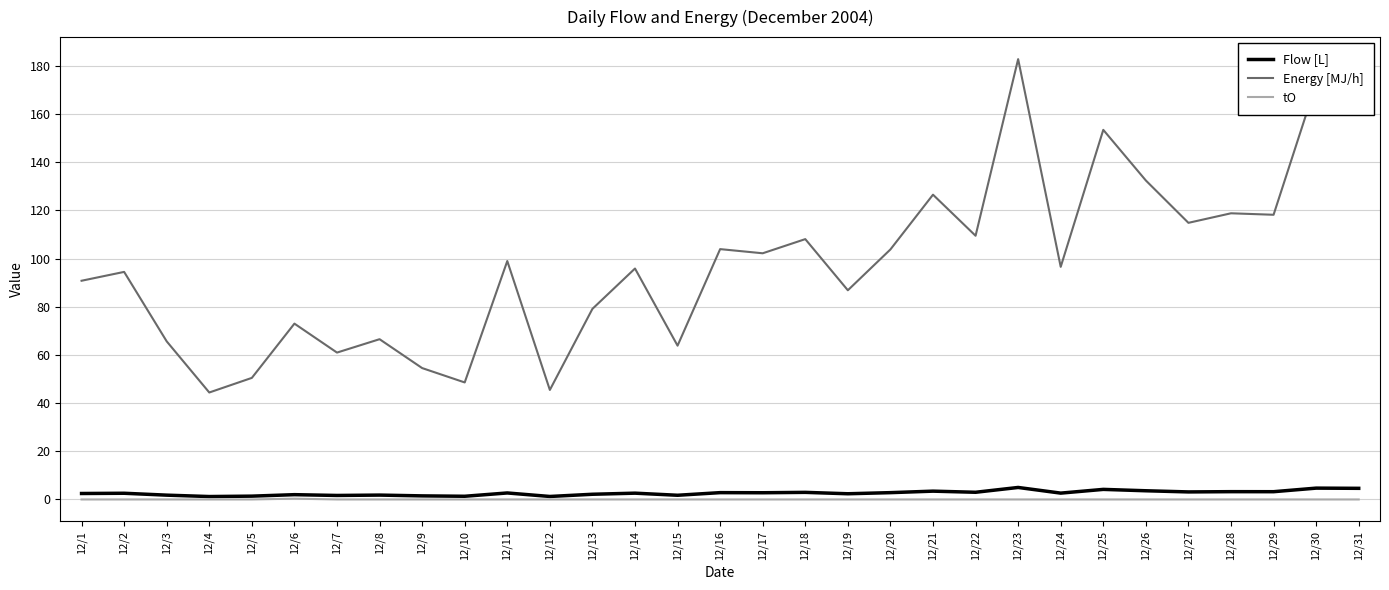

What is the sum of the Flow [L] values at 12/13 and 12/19?

4.5